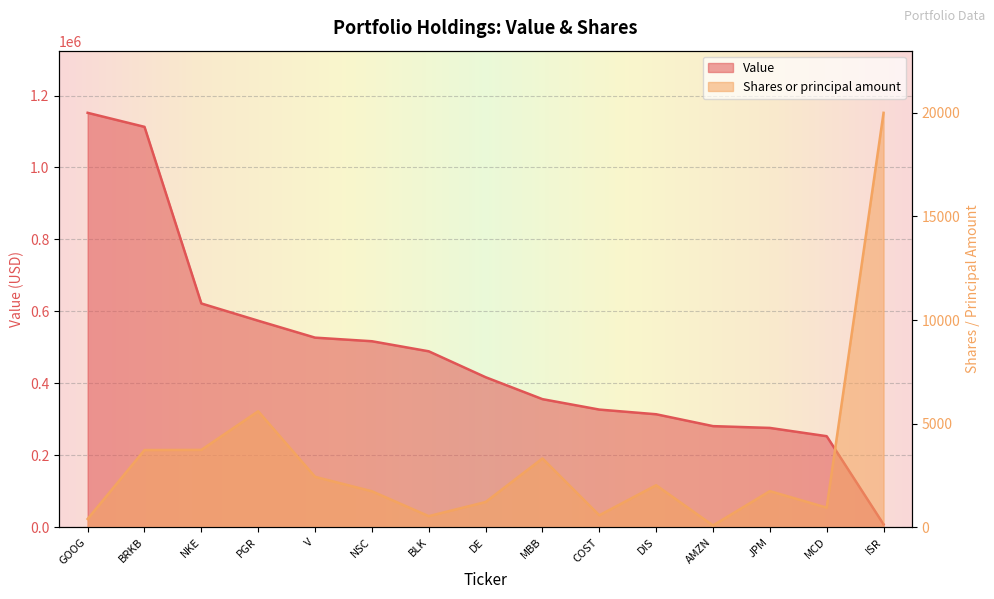

At which category is the sum across all series the highest?

GOOG